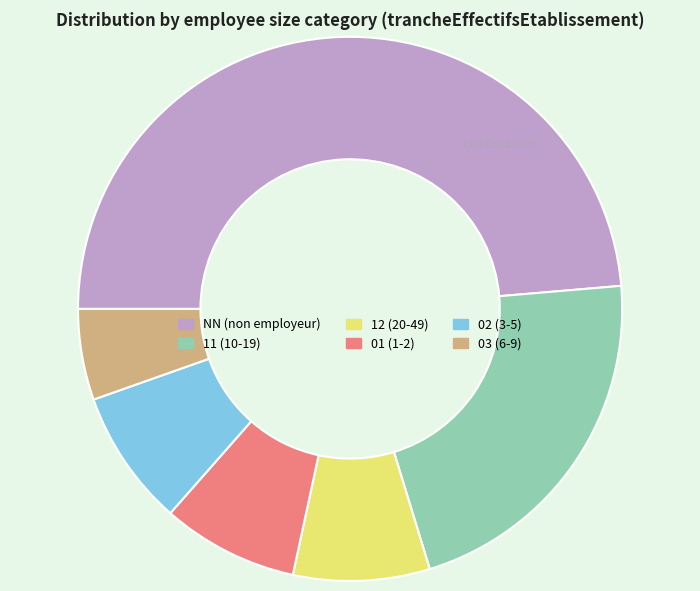

True or false: 11 (10-19) accounts for 32% of the total.

False